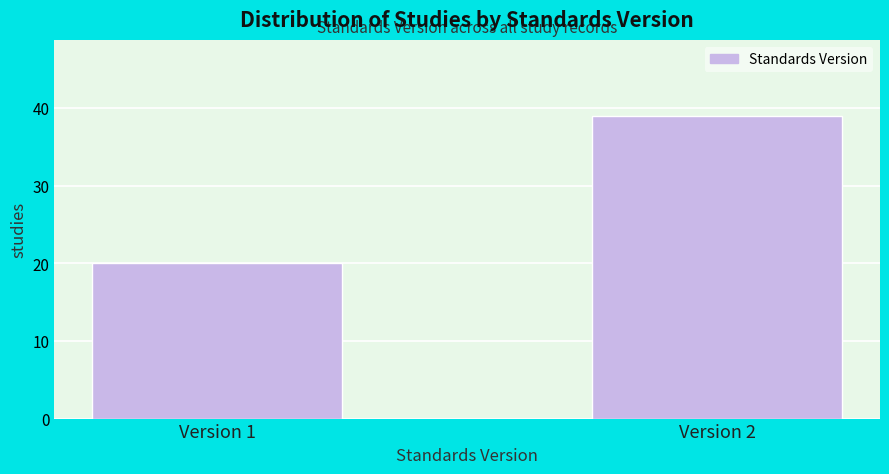

Reading right to left, list all the values displayed in this chart.

Version 2=39	Version 1=20